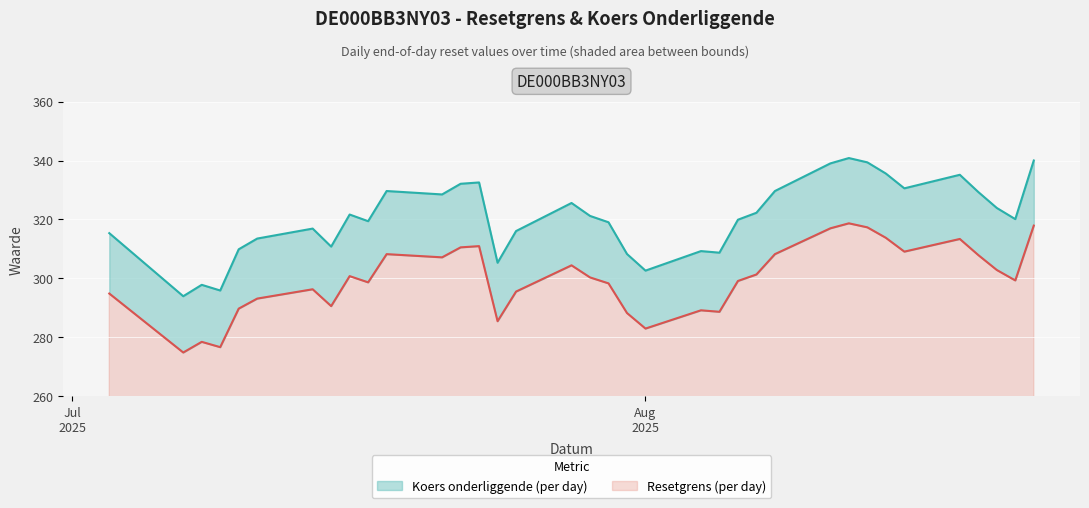

What is the average value of the Resetgrens series?

299.7